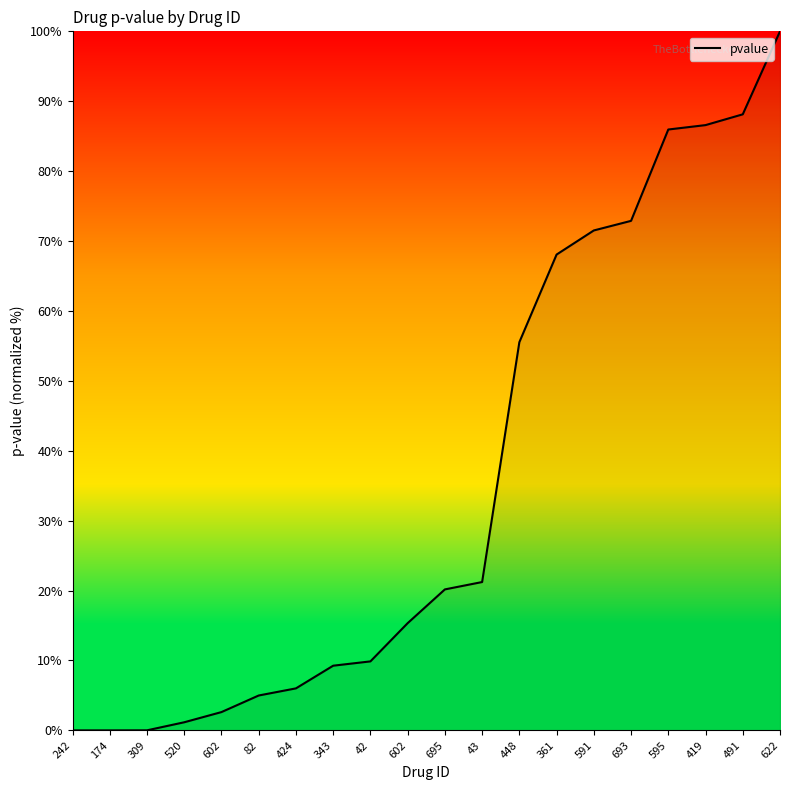

Does the chart display data point markers on the line(s)?

No